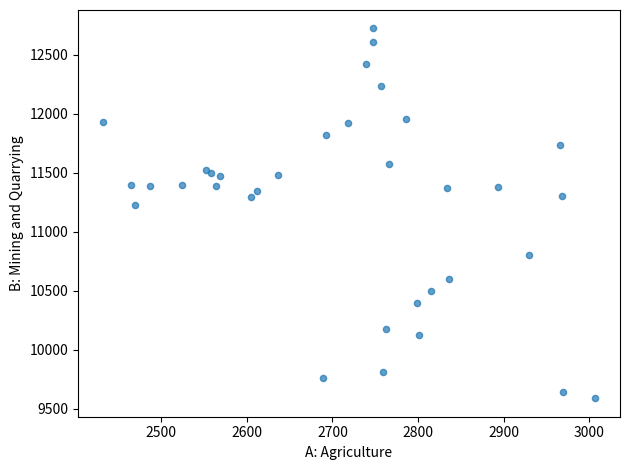

What Y value in the scatter plot is closest to 11156?

11226.1